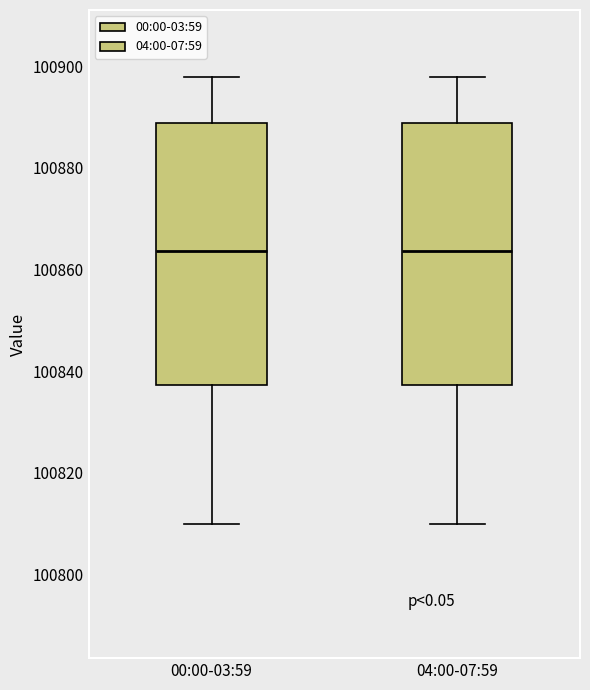

Where is the upper edge of the box for 04:00-07:59 on the y-axis? The values are not printed on the chart, so give them approximately, as read against the axis.

100888